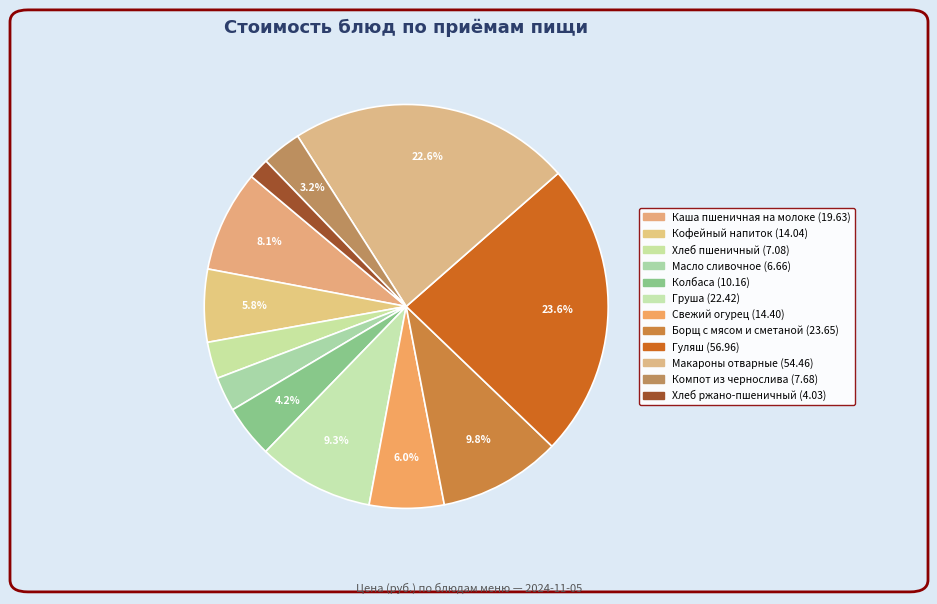

Which slice is the smallest?

Хлеб ржано-пшеничный